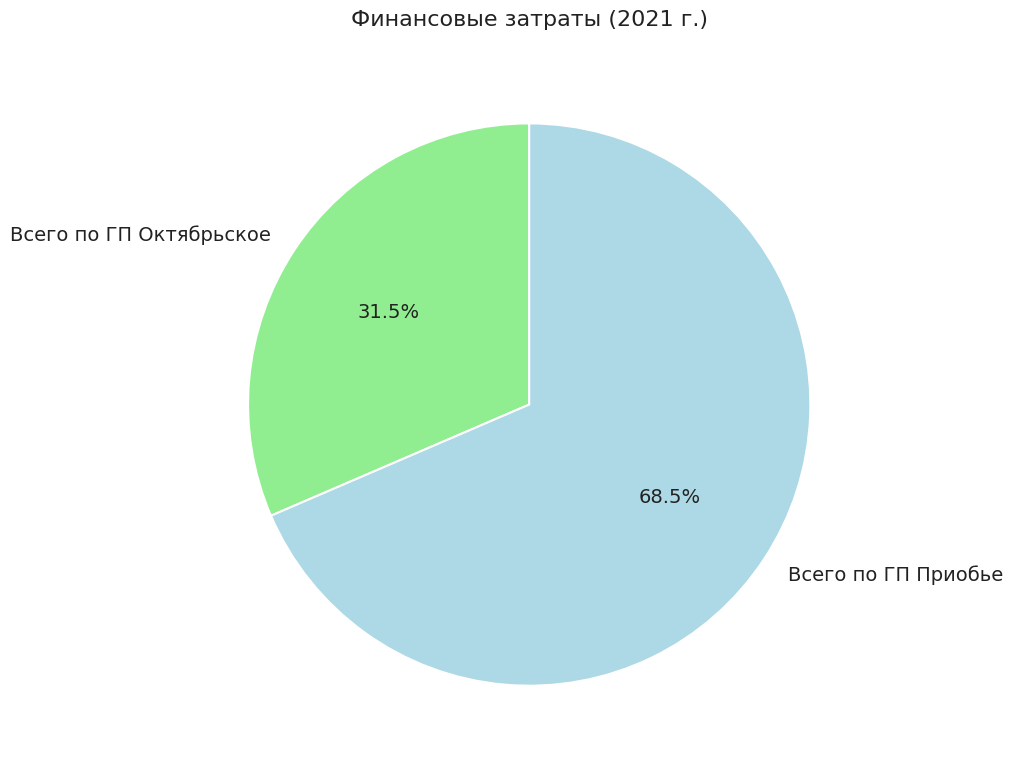

What is the ratio of the value at Всего по ГП Приобье to the value at Всего по ГП Октябрьское?

2.2